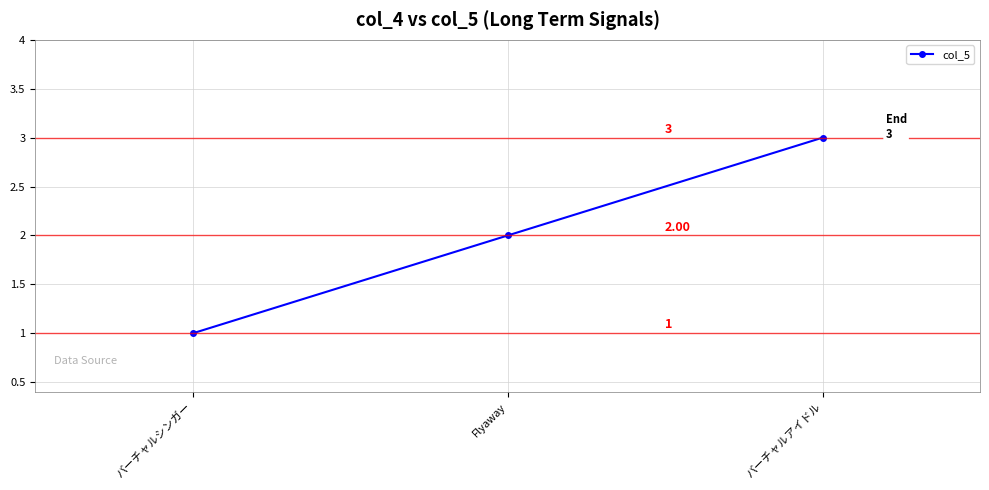

Which category has the highest value across all series?

バーチャルアイドル